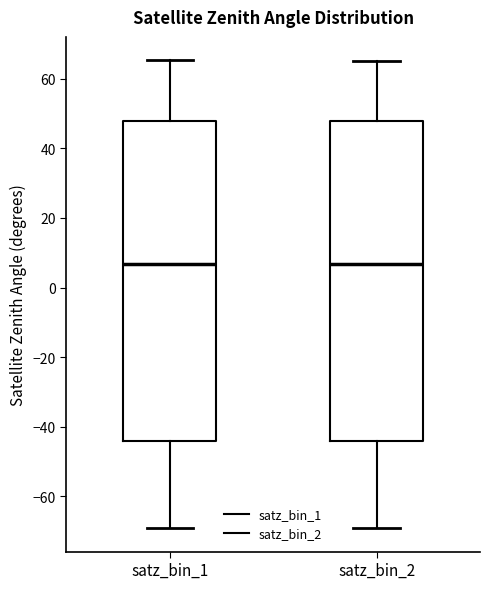

Where is the lower edge of the box for satz_bin_2 on the y-axis? The values are not printed on the chart, so give them approximately, as read against the axis.

-44